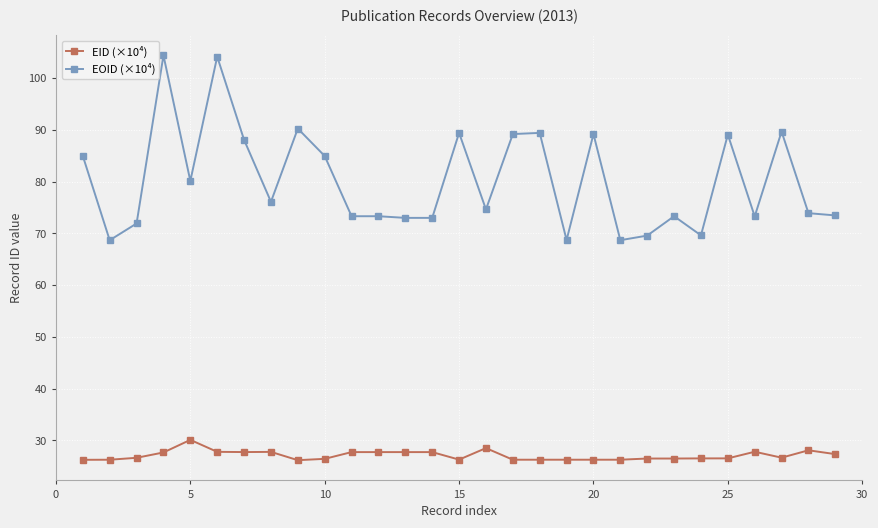

Which series has the largest total across all categories?

EOID (×10⁴)